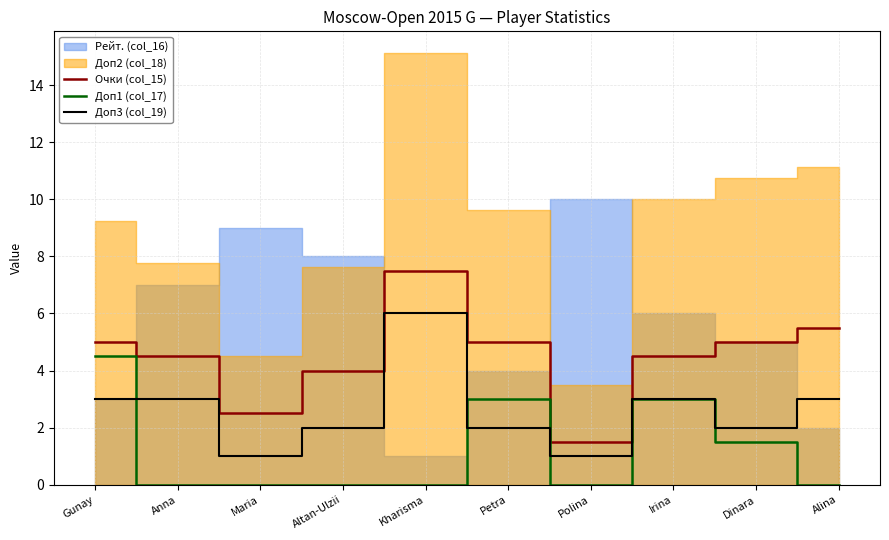

True or false: Доп1 (col_17) has more than 2 interior local peaks.

False